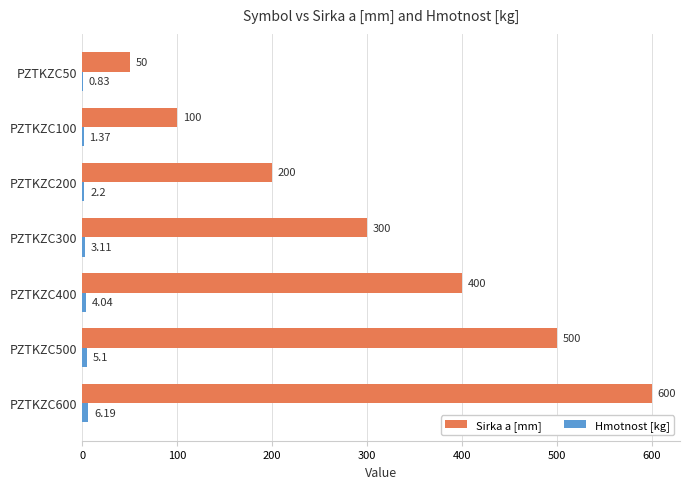

Which series changed the most between PZTKZC50 and PZTKZC400?

Sirka a [mm]